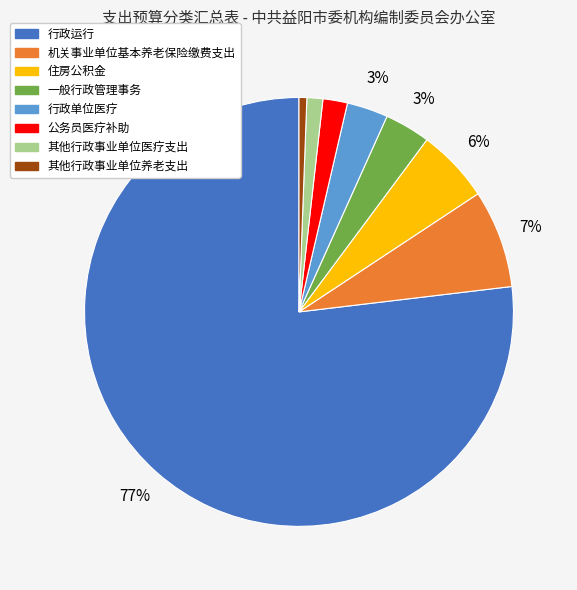

Which has a higher value, 机关事业单位基本养老保险缴费支出 or 行政运行?

行政运行